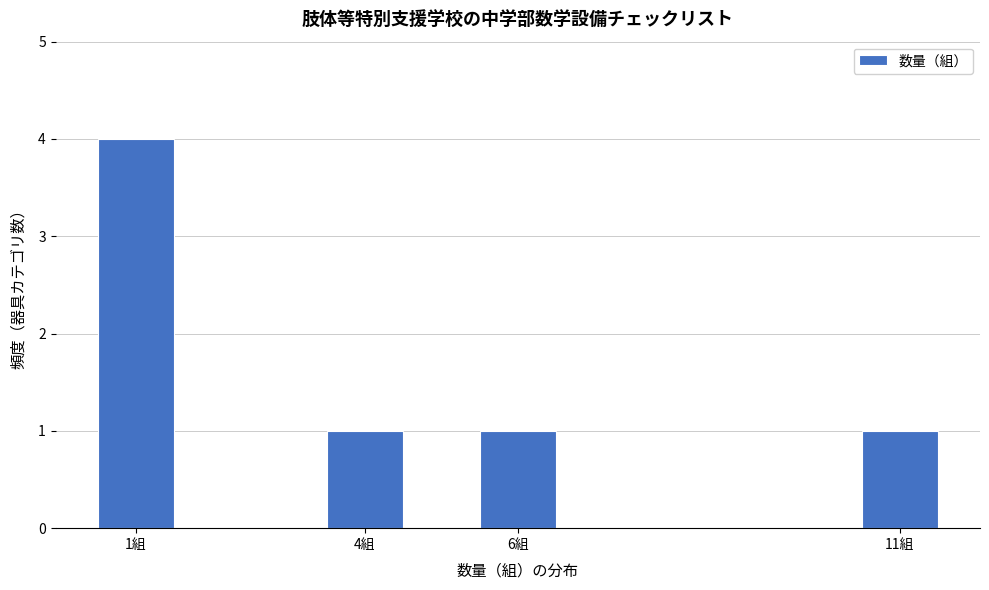

Reading left to right, transcribe all the data shown in this chart.

4	1	1	1